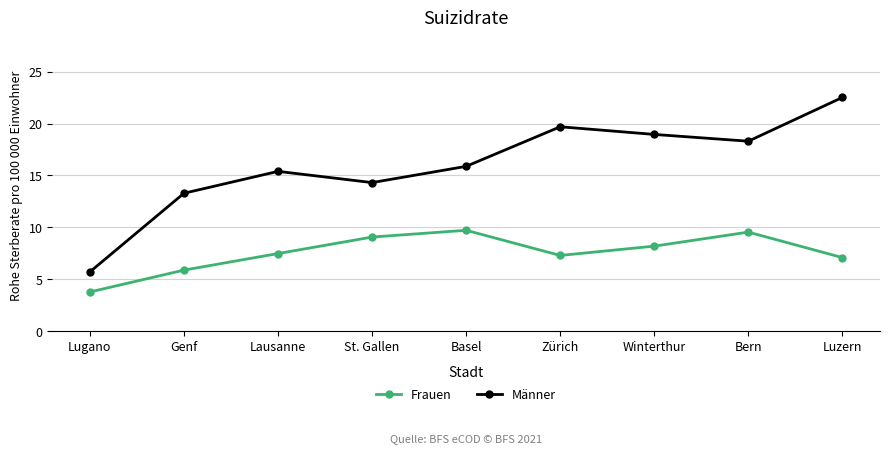

At how many categories does at least one series exceed 14?

7